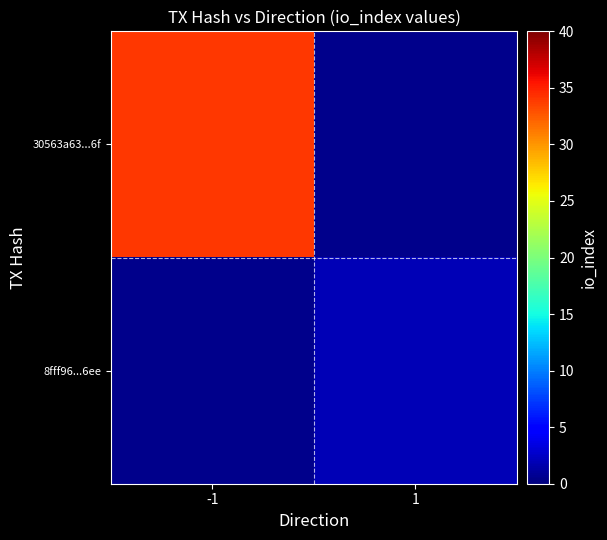

Which category has the highest value in the 30563a63...6f series?

-1